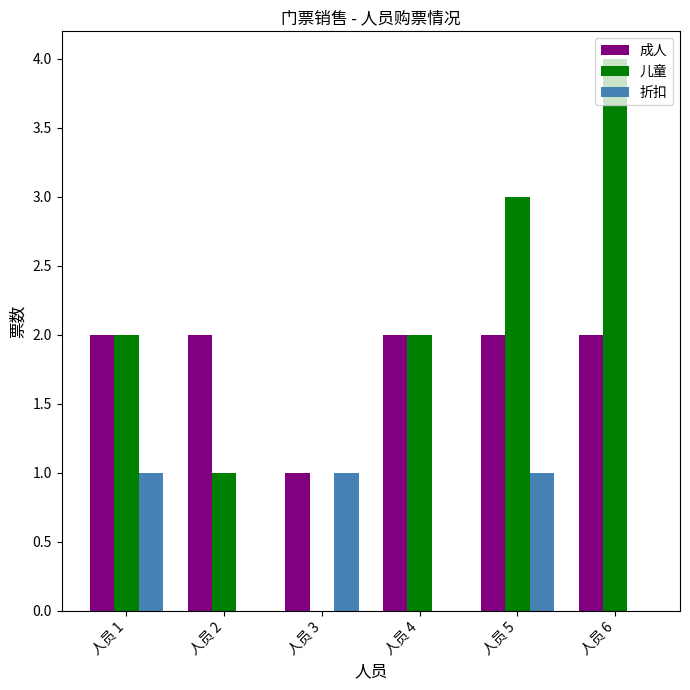

Which series has the largest total across all categories?

儿童